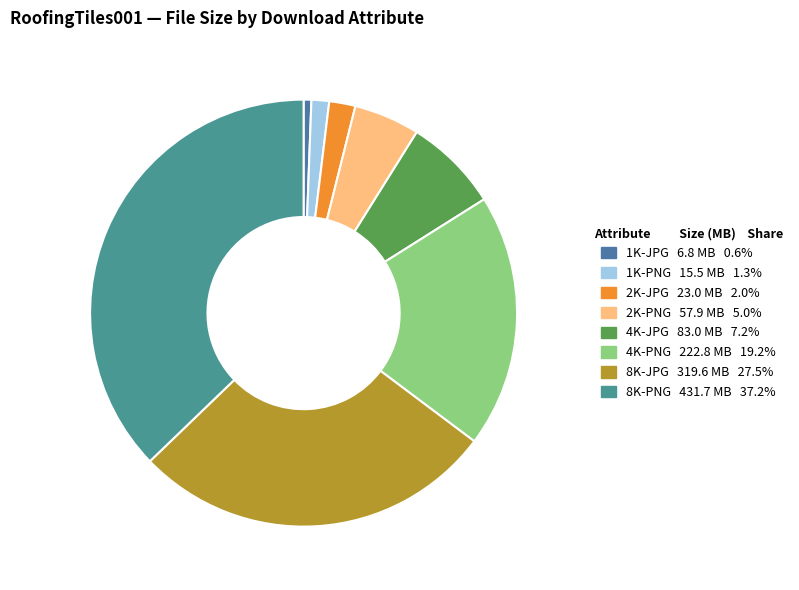

What is the total percentage of 1K-JPG and 8K-PNG?

37.8%